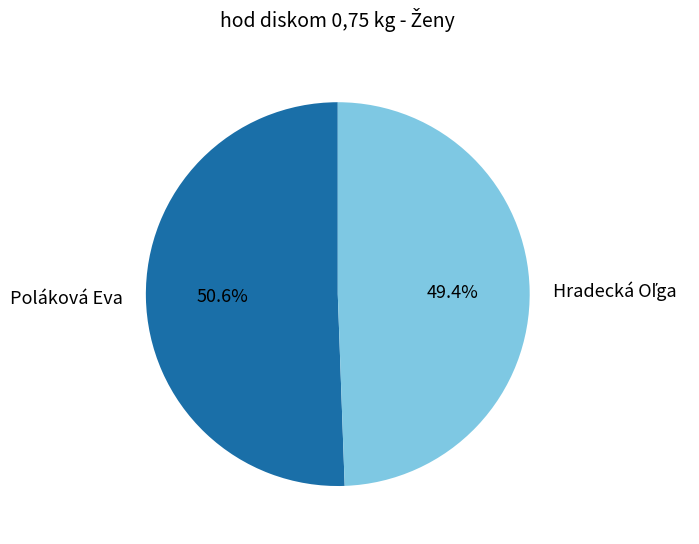

How many segments does this pie chart have?

2